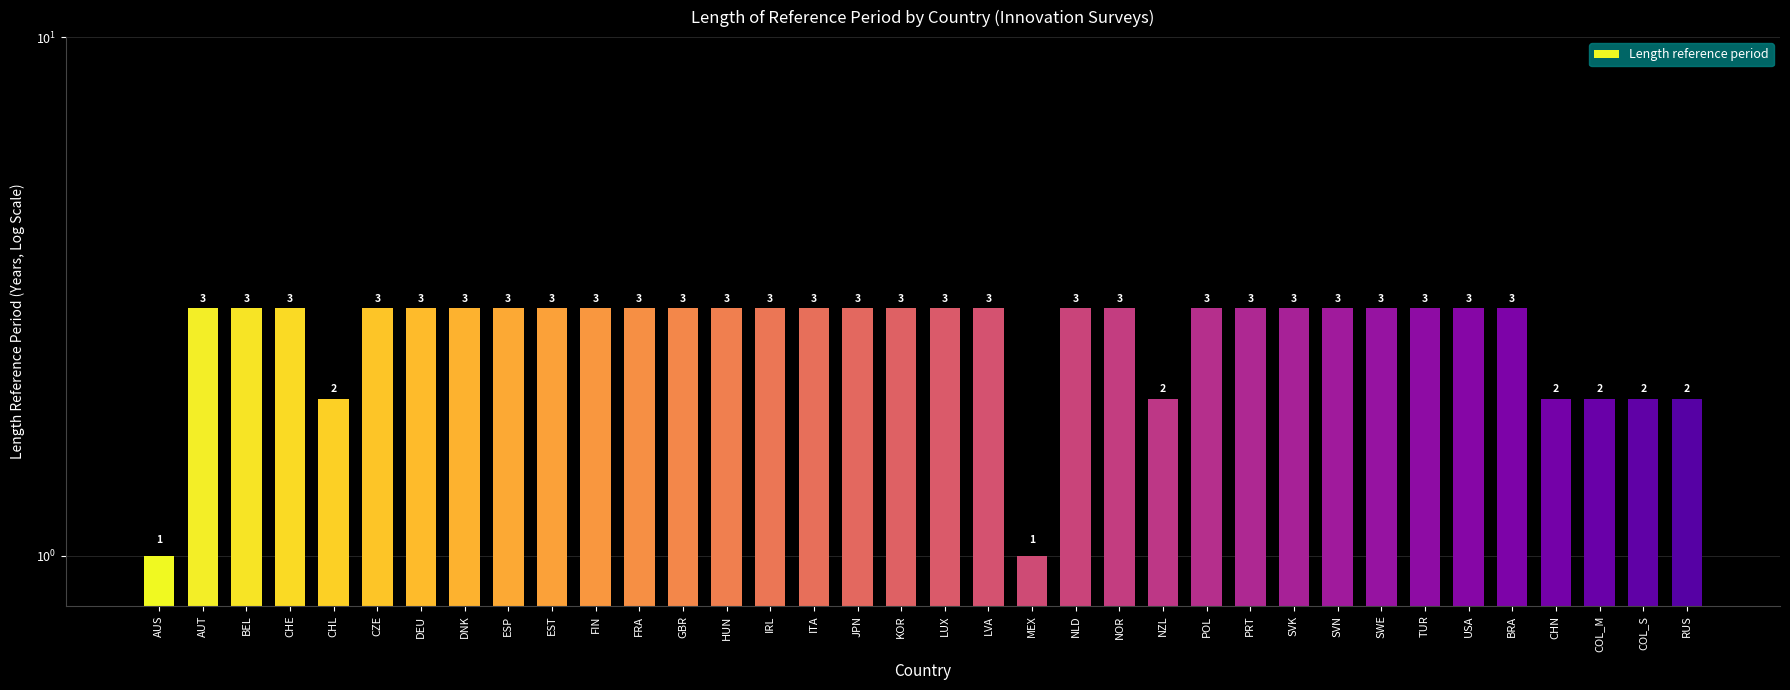

Does the chart contain stacked bars?

No